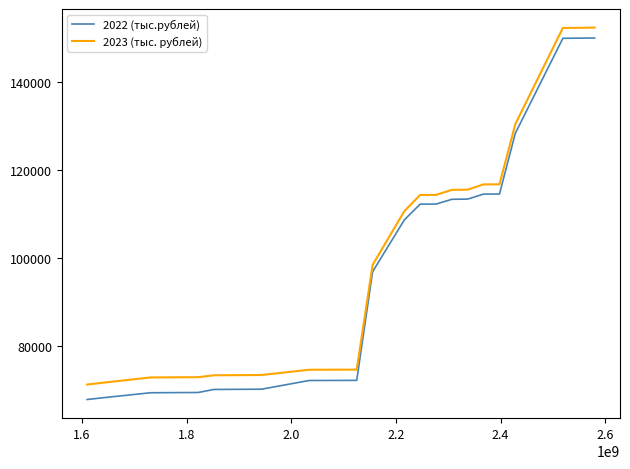

What is the minimum value shown in the chart?

67757.7